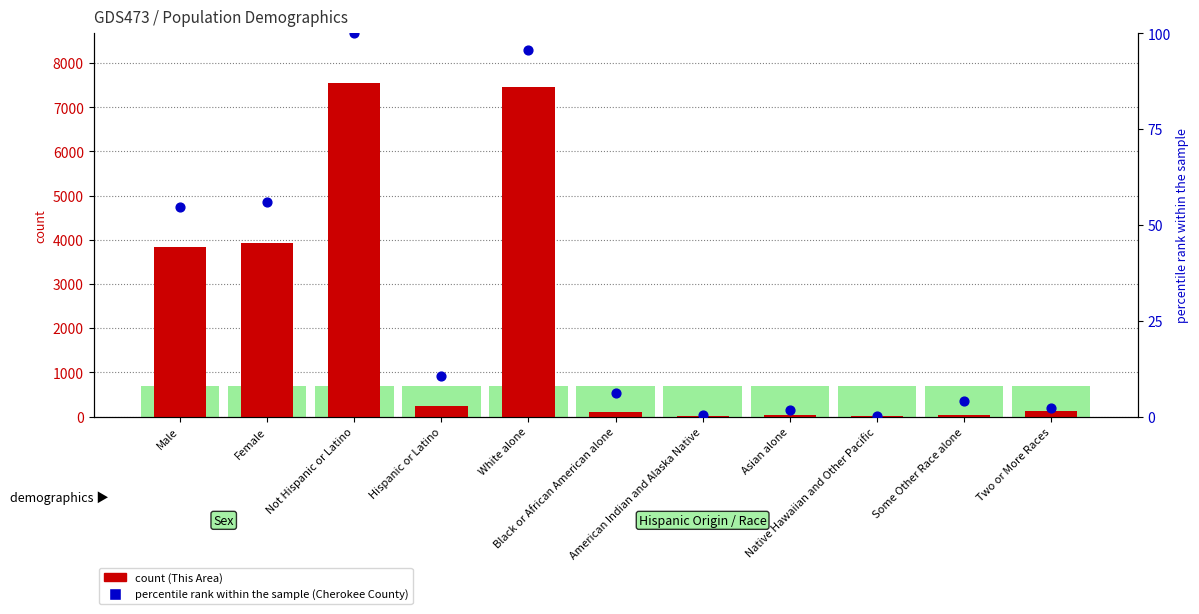

Which series has the largest total across all categories?

count (This Area)